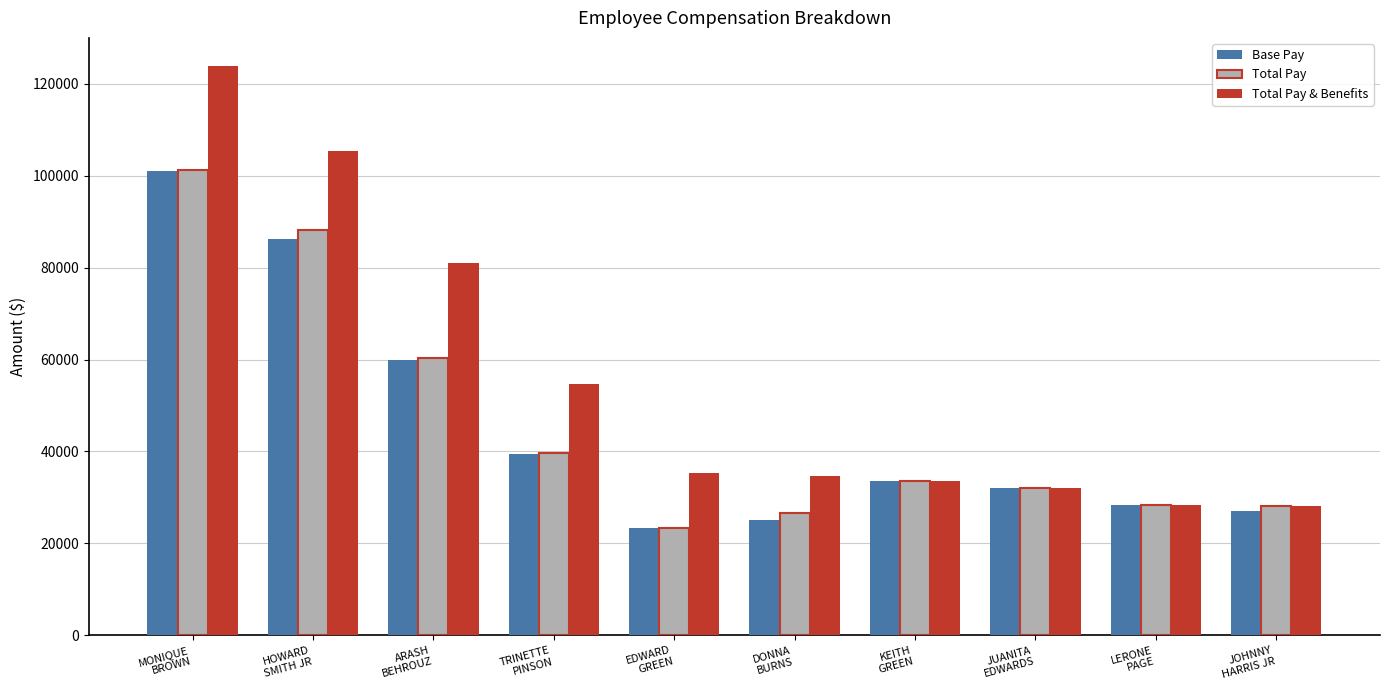

What is the difference between the maximum and second lowest values in the Total Pay series?

74497.5